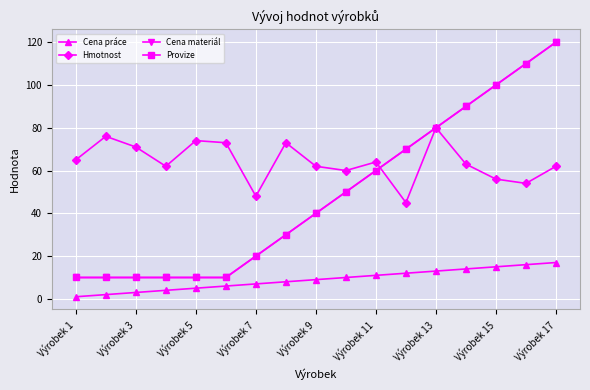

Which category has the highest value in the Hmotnost series?

Výrobek 13